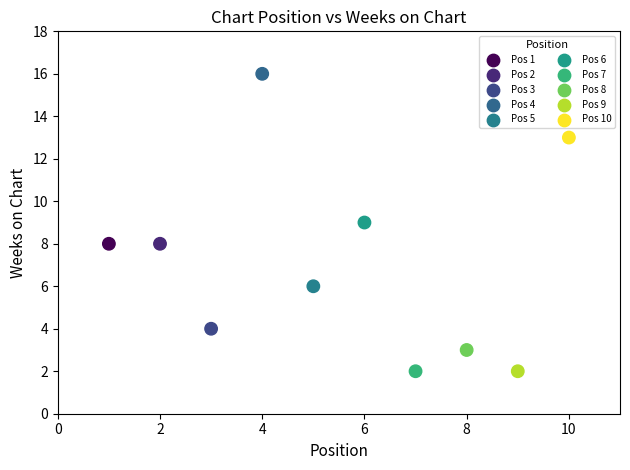

What is the average Y value?

7